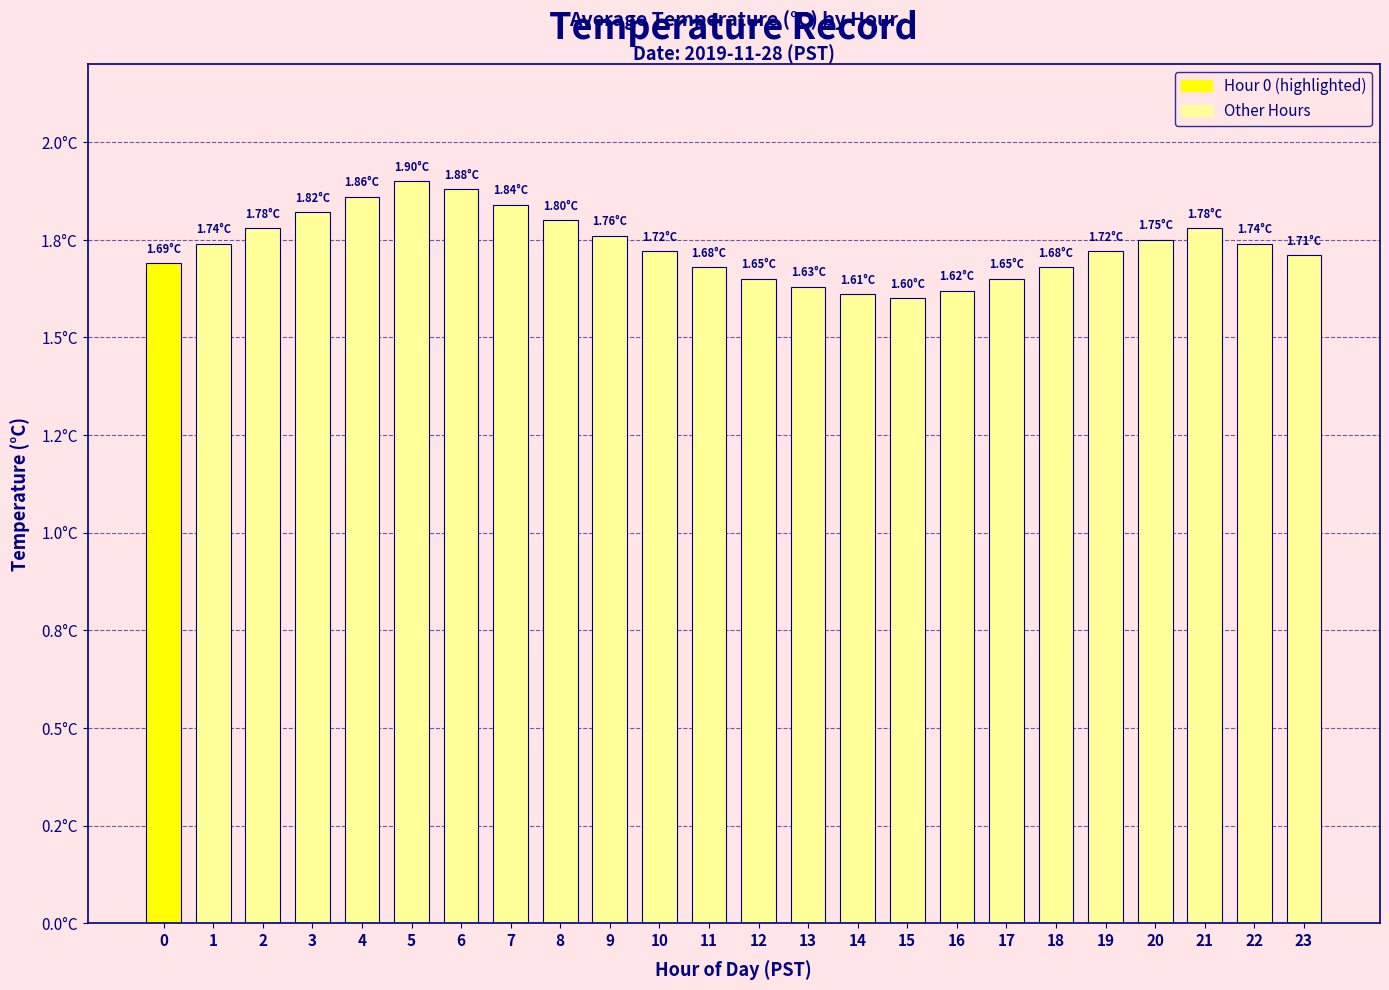

Reading right to left, list all the values displayed in this chart.

23=1.7	22=1.7	21=1.8	20=1.8	19=1.7	18=1.7	17=1.6	16=1.6	15=1.6	14=1.6	13=1.6	12=1.6	11=1.7	10=1.7	9=1.8	8=1.8	7=1.8	6=1.9	5=1.9	4=1.9	3=1.8	2=1.8	1=1.7	0=1.7